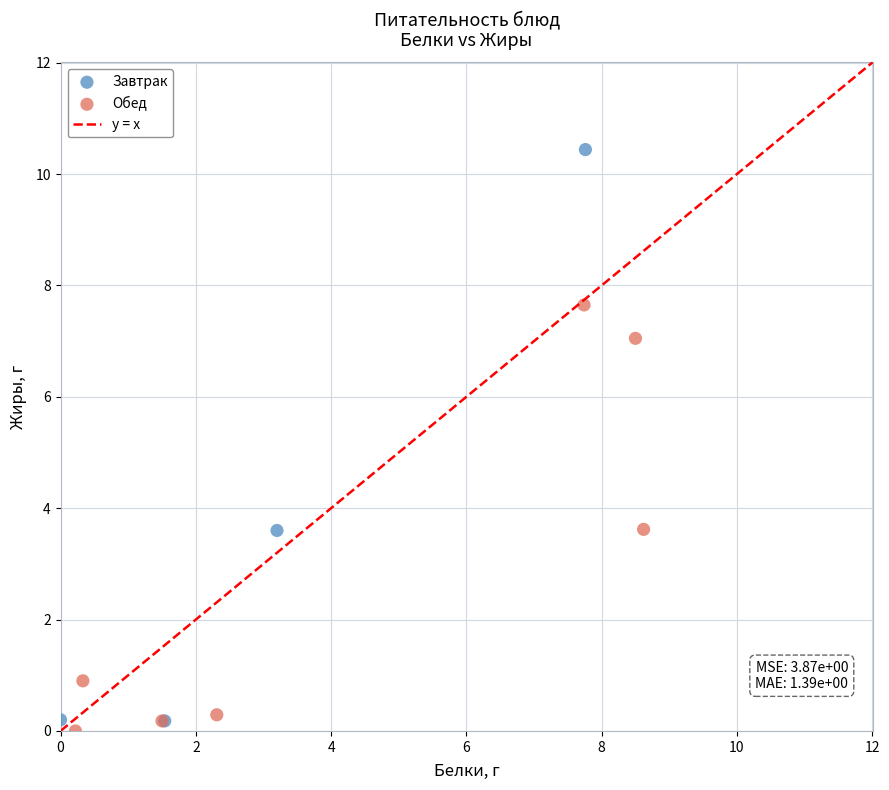

Which series contains the highest Y value?

Завтрак